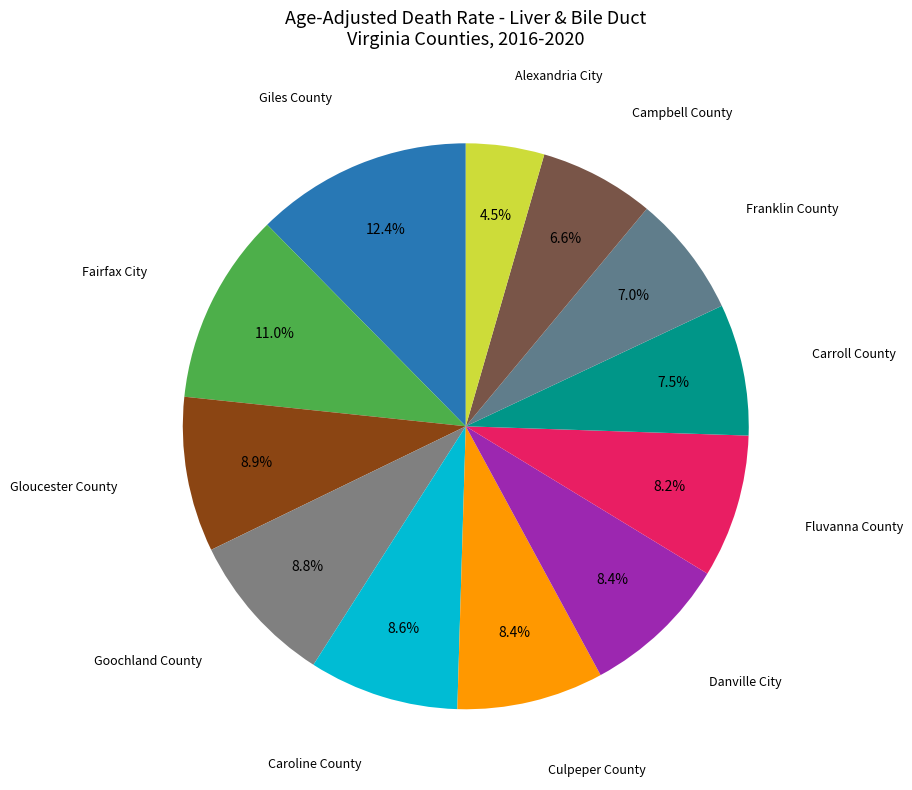

What is the smallest slice in the pie chart?

Alexandria City